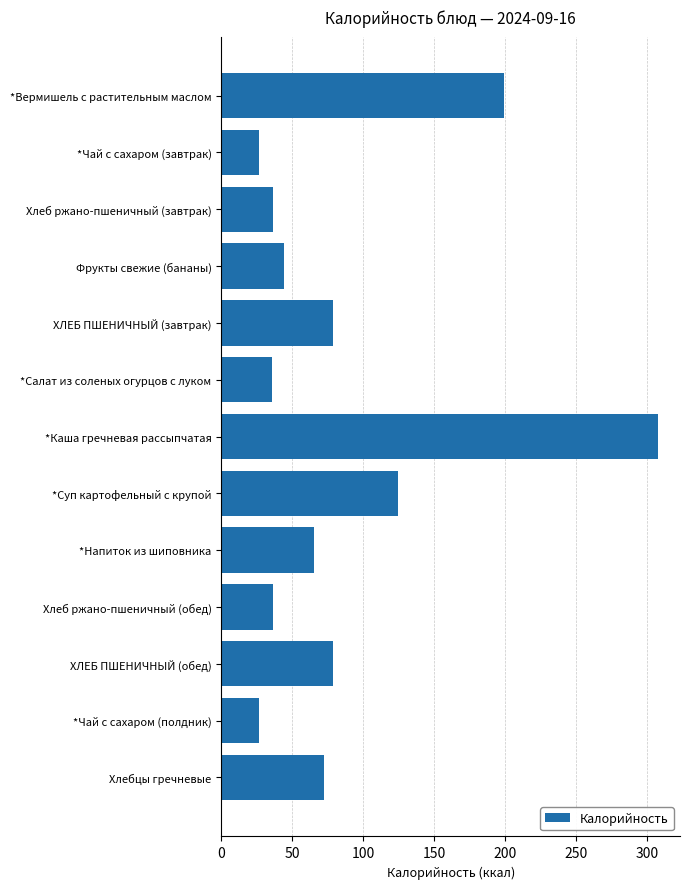

Where is the data nearest to the value 167?

*Вермишель с растительным маслом